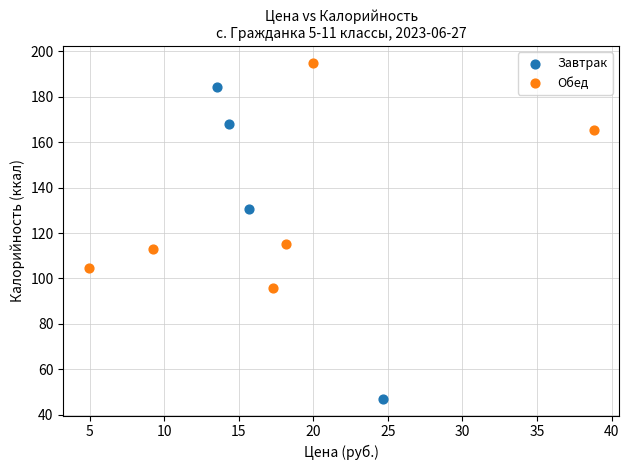

Which series has the widest spread of Y values?

Завтрак